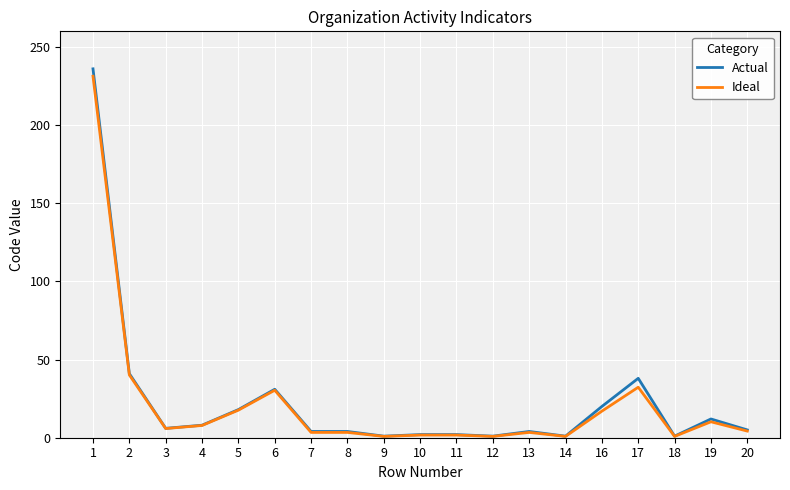

What is the difference between the second highest and minimum values in the Actual series?

40.0